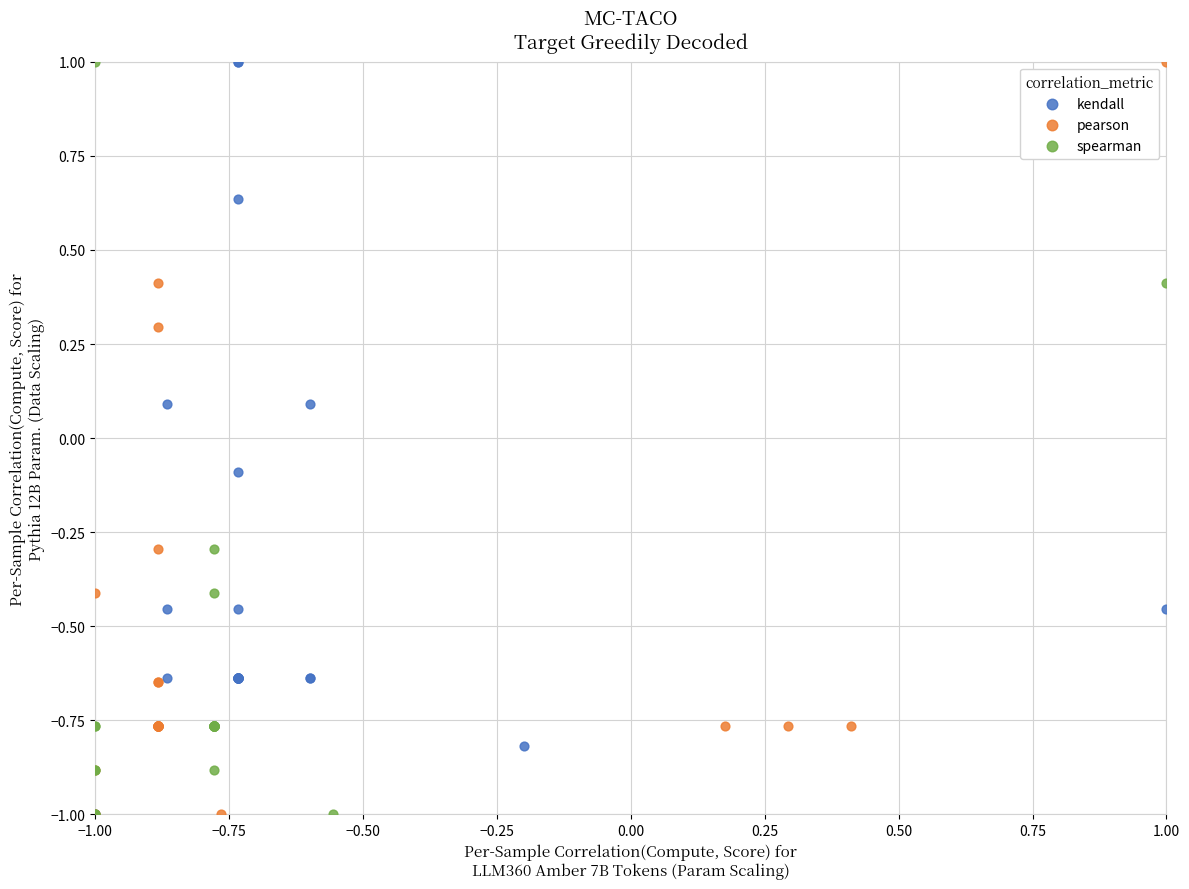

What are all the series names shown in the legend?

kendall, pearson, spearman